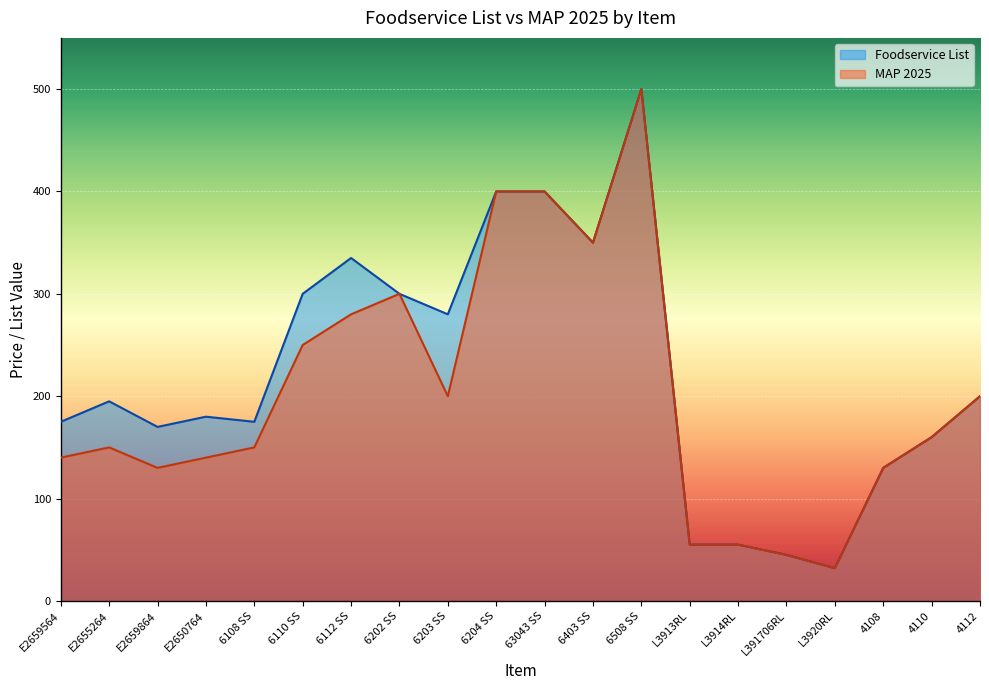

How many lines are shown in the chart?

2